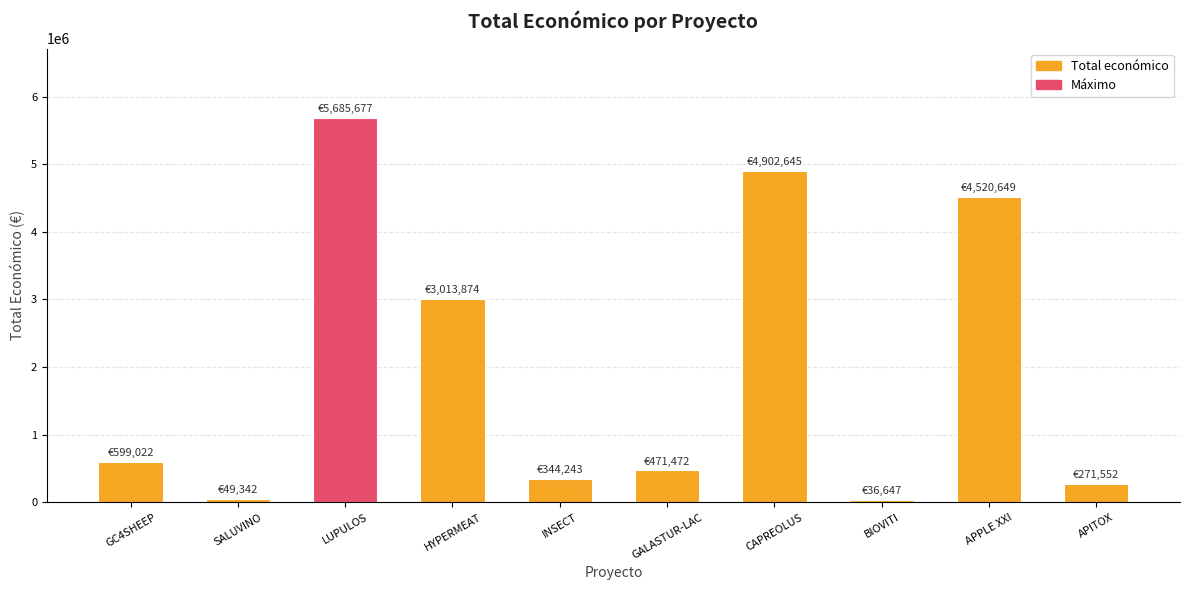

What is the sum of all values?

19895123